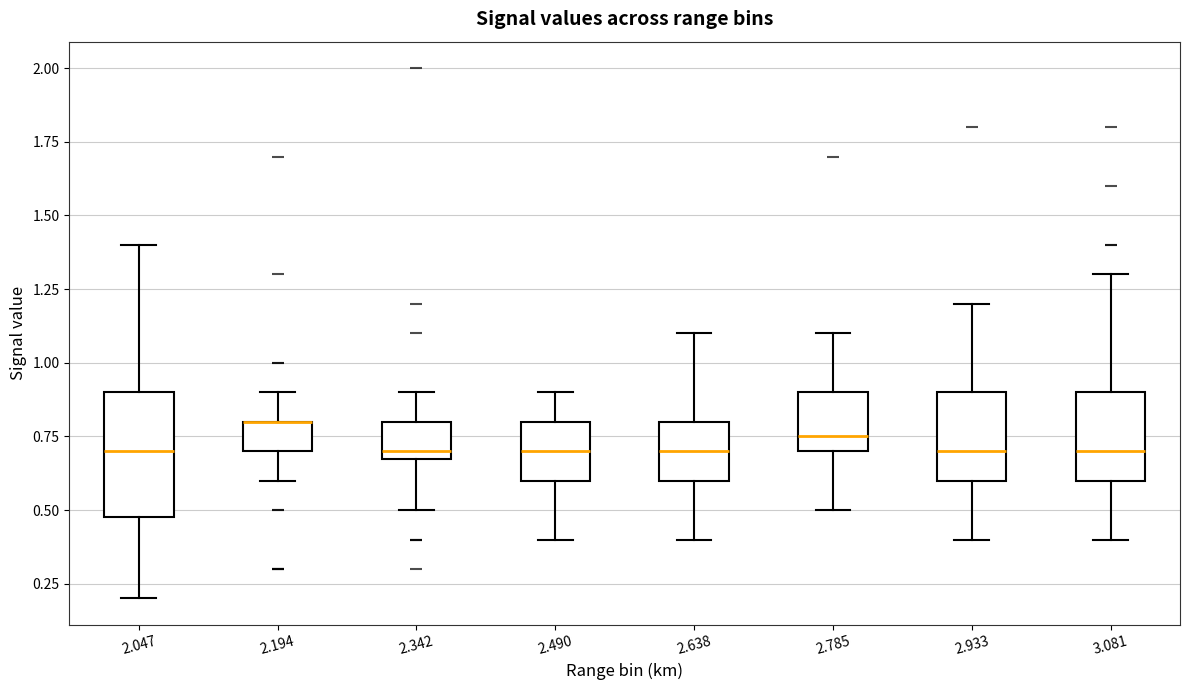

Reading left to right, transcribe this box plot: for each box, give where its median line is, the range the box spans, and where its two whiskers end, as read against the y-axis. The values are not printed on the chart, so give them approximately, as read against the axis.

2.047: median 0.70, box 0.50 to 0.90, whiskers 0.20 to 1.40
2.194: median 0.80 (drawn on the box's upper edge), box 0.70 to 0.80, whiskers 0.60 to 0.90
2.342: median 0.70 (just above the box's lower edge), box 0.70 to 0.80, whiskers 0.50 to 0.90
2.490: median 0.70, box 0.60 to 0.80, whiskers 0.40 to 0.90
2.638: median 0.70, box 0.60 to 0.80, whiskers 0.40 to 1.10
2.785: median 0.75, box 0.70 to 0.90, whiskers 0.50 to 1.10
2.933: median 0.70, box 0.60 to 0.90, whiskers 0.40 to 1.20
3.081: median 0.70, box 0.60 to 0.90, whiskers 0.40 to 1.30